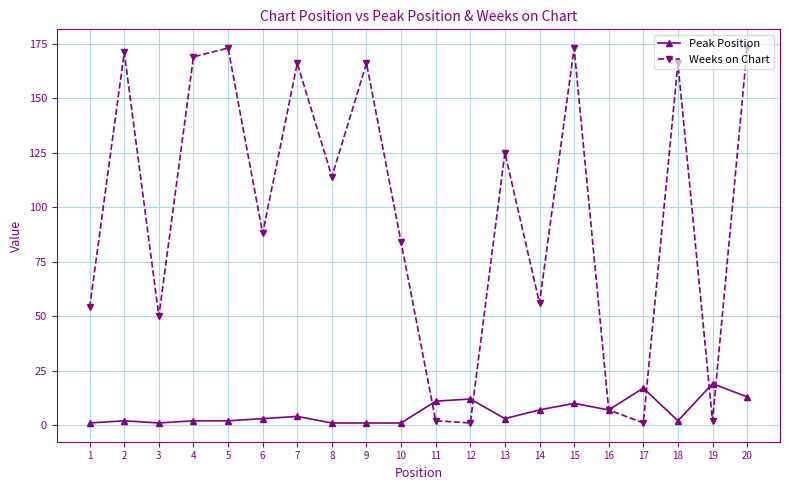

Where is the first local minimum for Weeks on Chart?

3